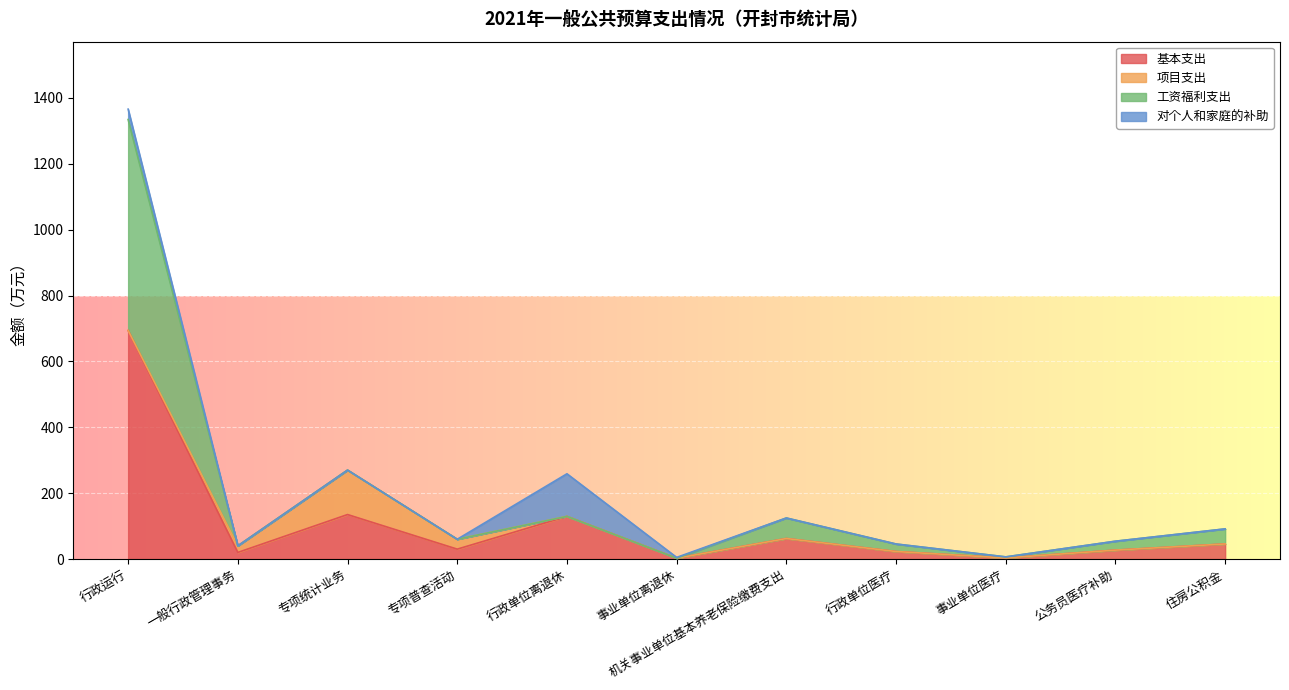

What is the difference between the 工资福利支出 values at 事业单位医疗 and 事业单位离退休?

3.2